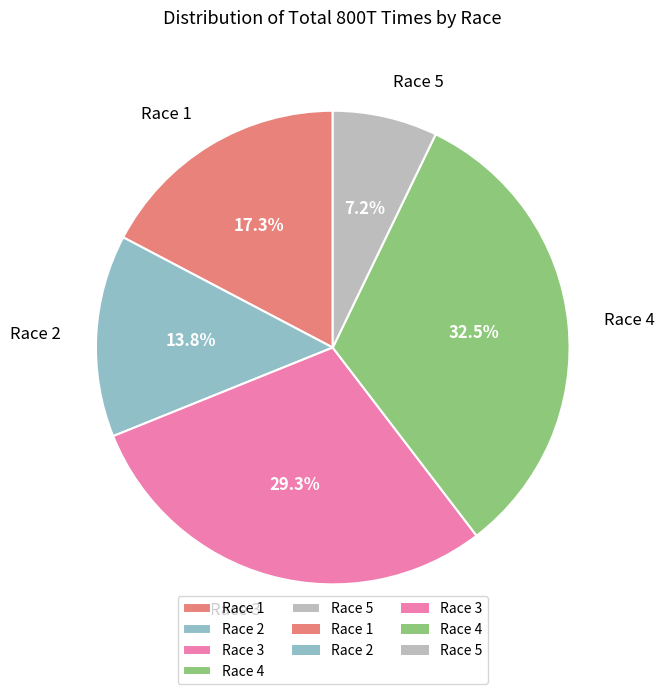

Which has a higher value, Race 5 or Race 2?

Race 2